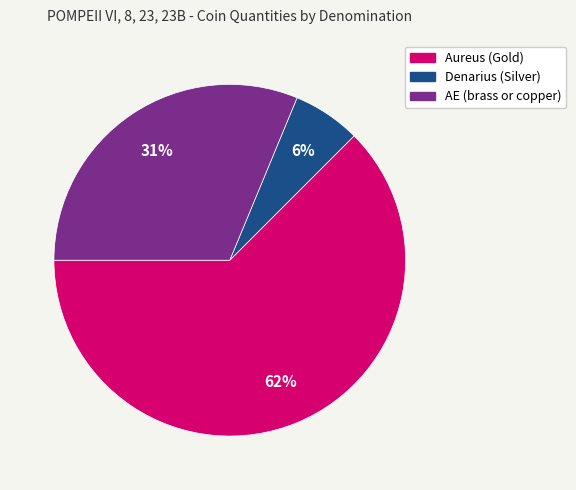

How many segments does this pie chart have?

3